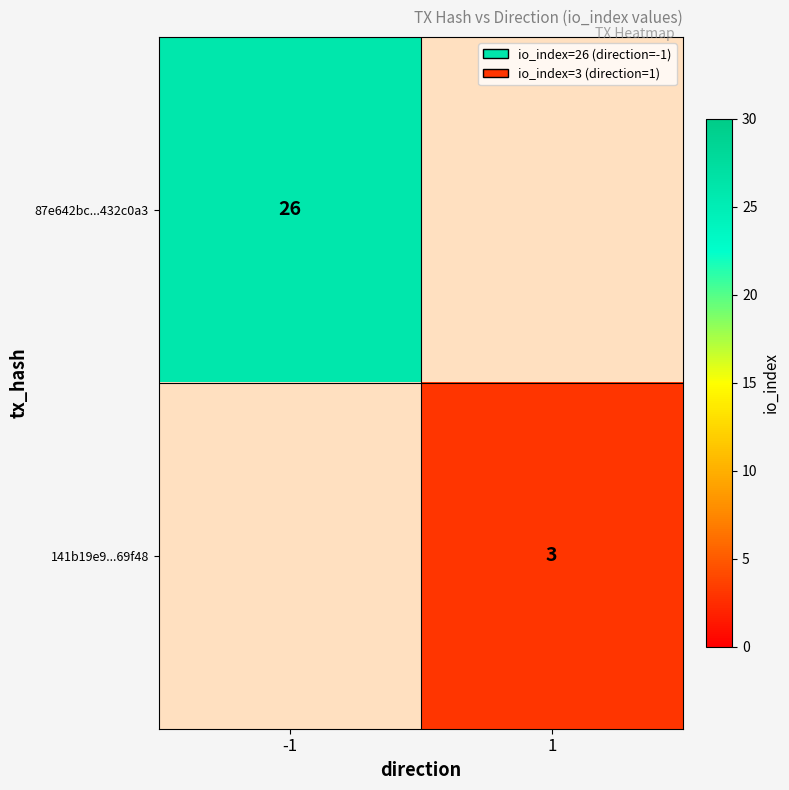

True or false: 141b19e9...69f48 has a value of 5 at 1.

False